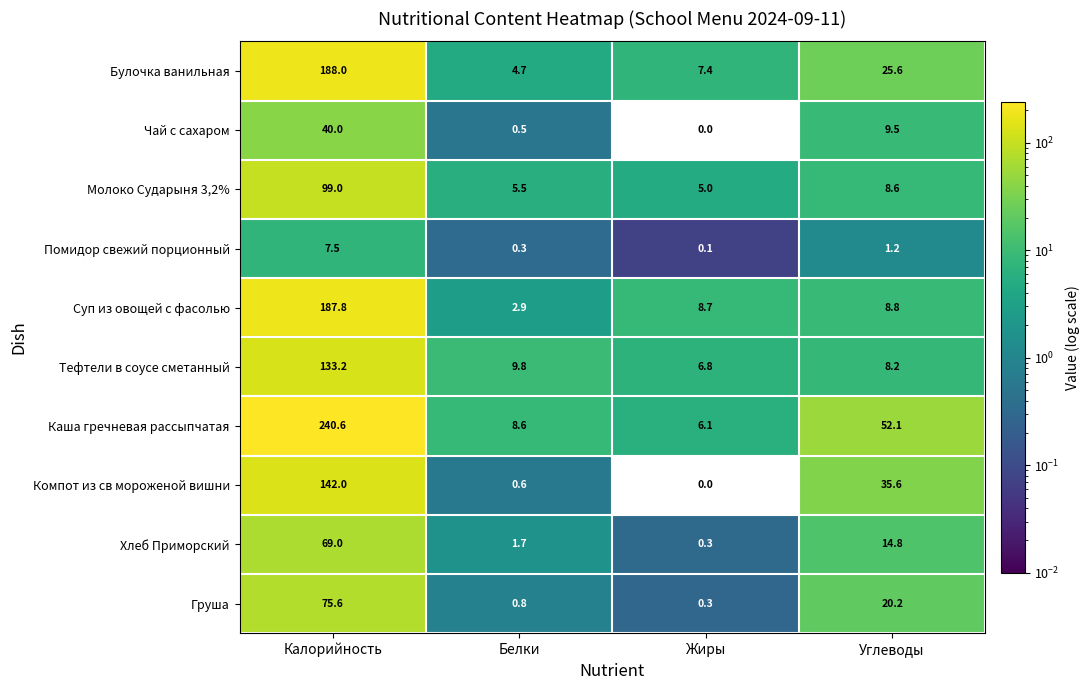

List the labels in order of Хлеб Приморский value, smallest first.

Жиры, Белки, Углеводы, Калорийность